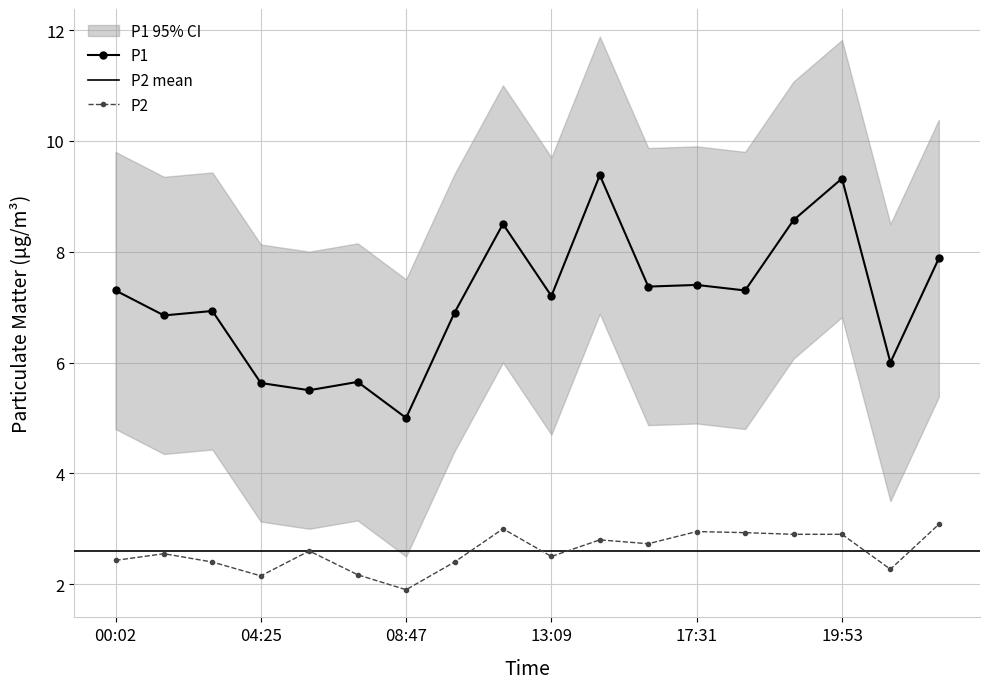

How many interior local peaks does the P1 series have?

6